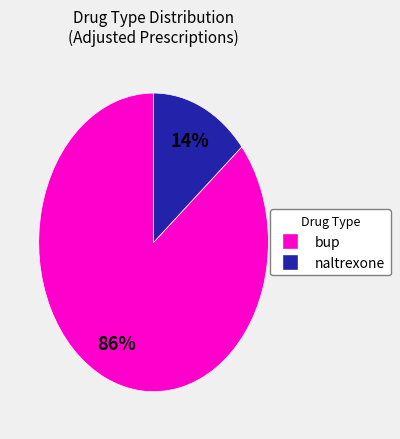

How many segments does this pie chart have?

2